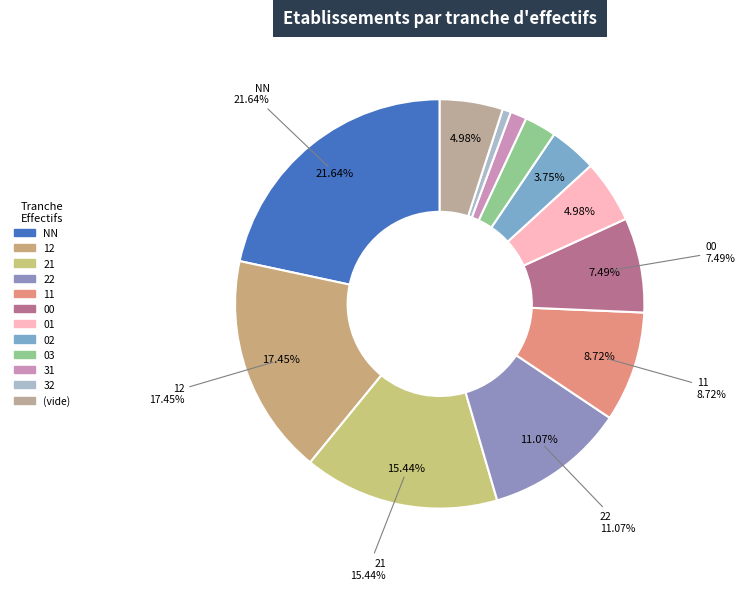

Is it true that 02 is 4% of the pie?

True